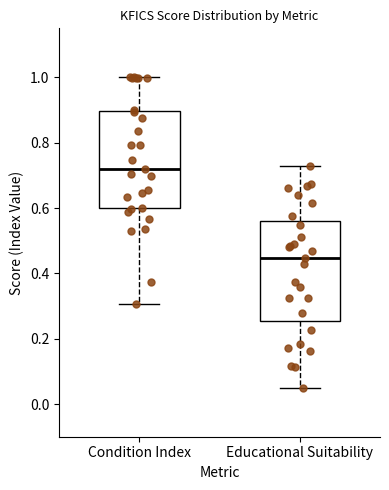

Where does the lower whisker of the box for Educational Suitability end on the y-axis? The values are not printed on the chart, so give them approximately, as read against the axis.

0.06